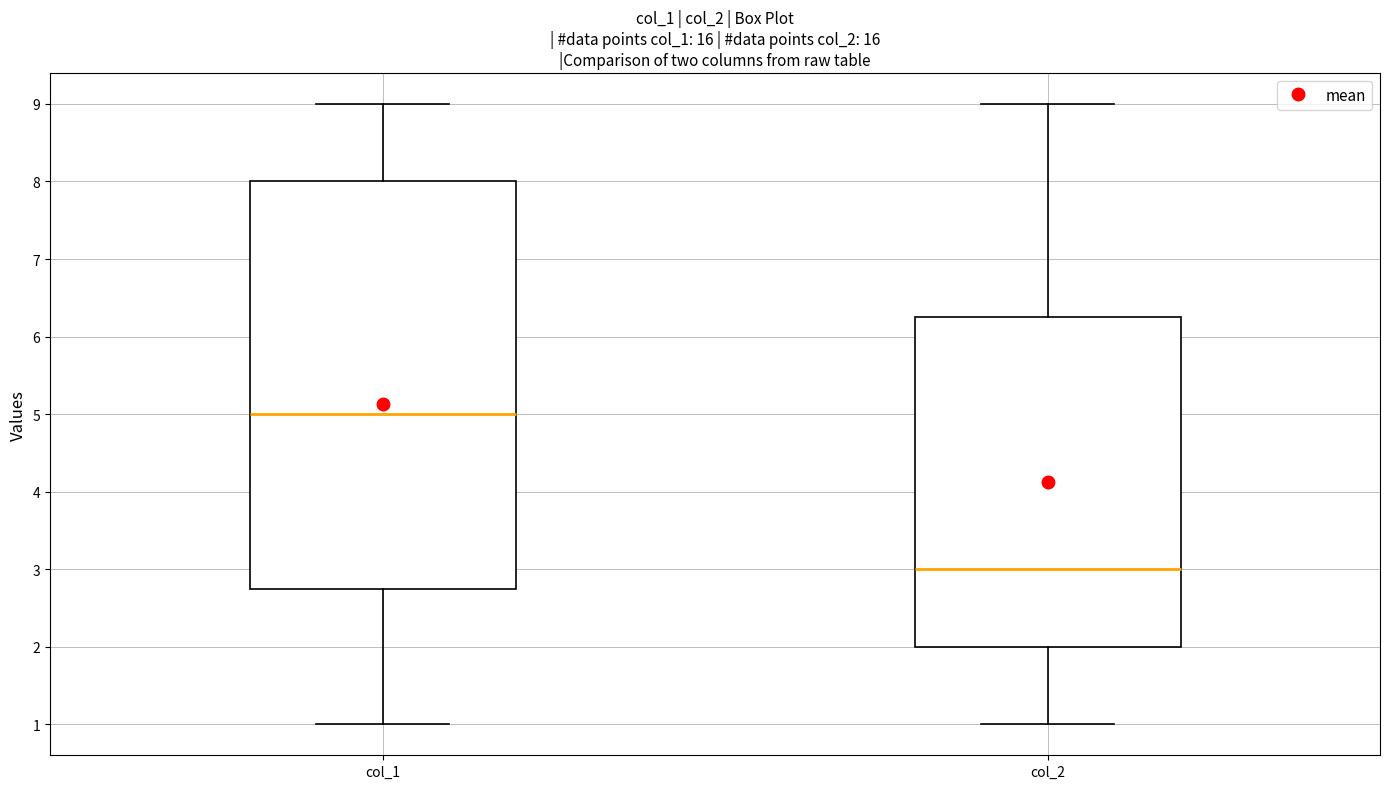

Which box is the tallest, from its lower edge to its upper edge?

col_1